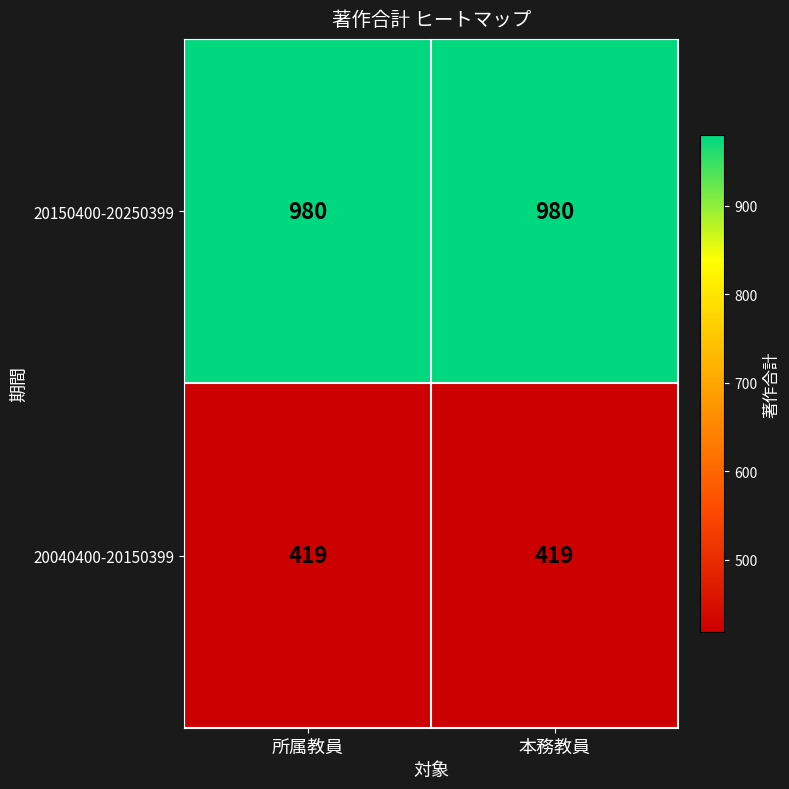

What is the highest value of the 20150400-20250399 series?

980